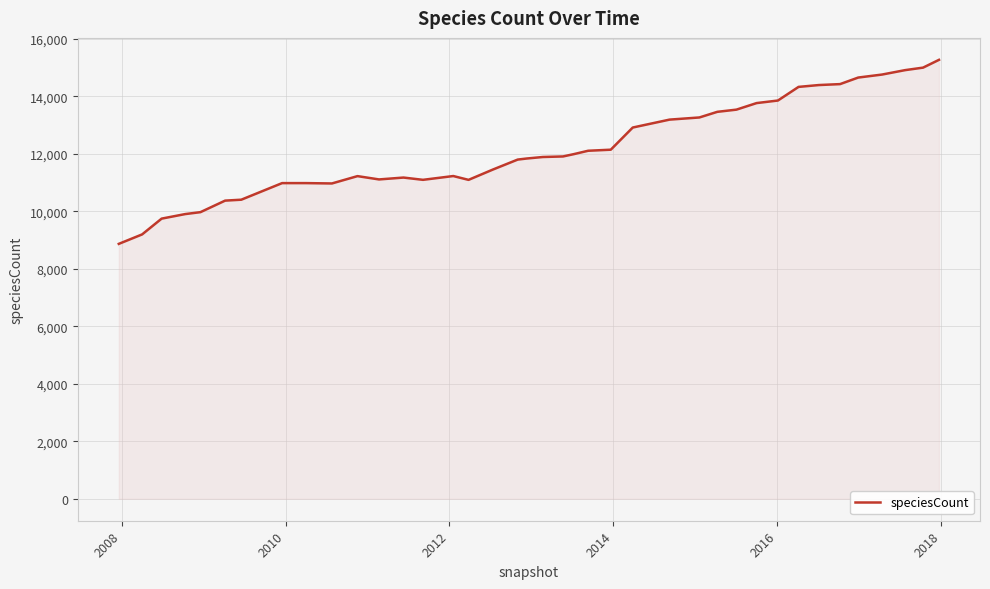

What is the difference between the maximum and minimum values?

6400